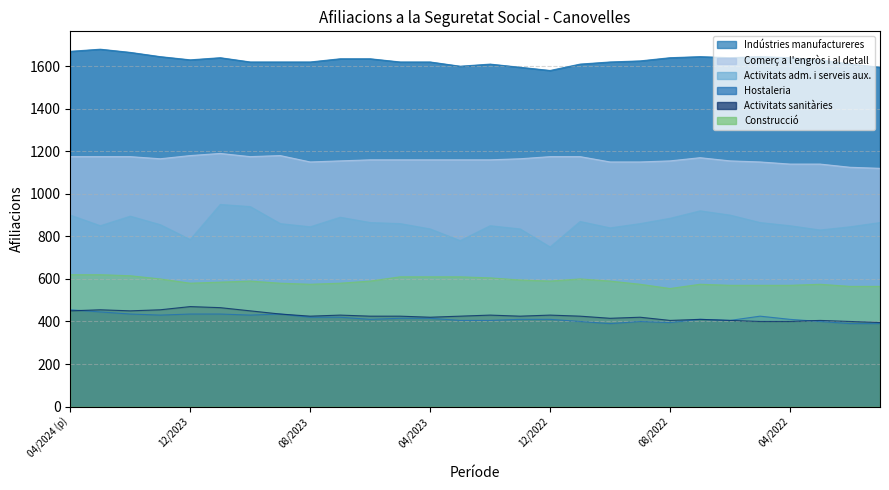

At which label does Indústries manufactureres reach its minimum?

12/2022